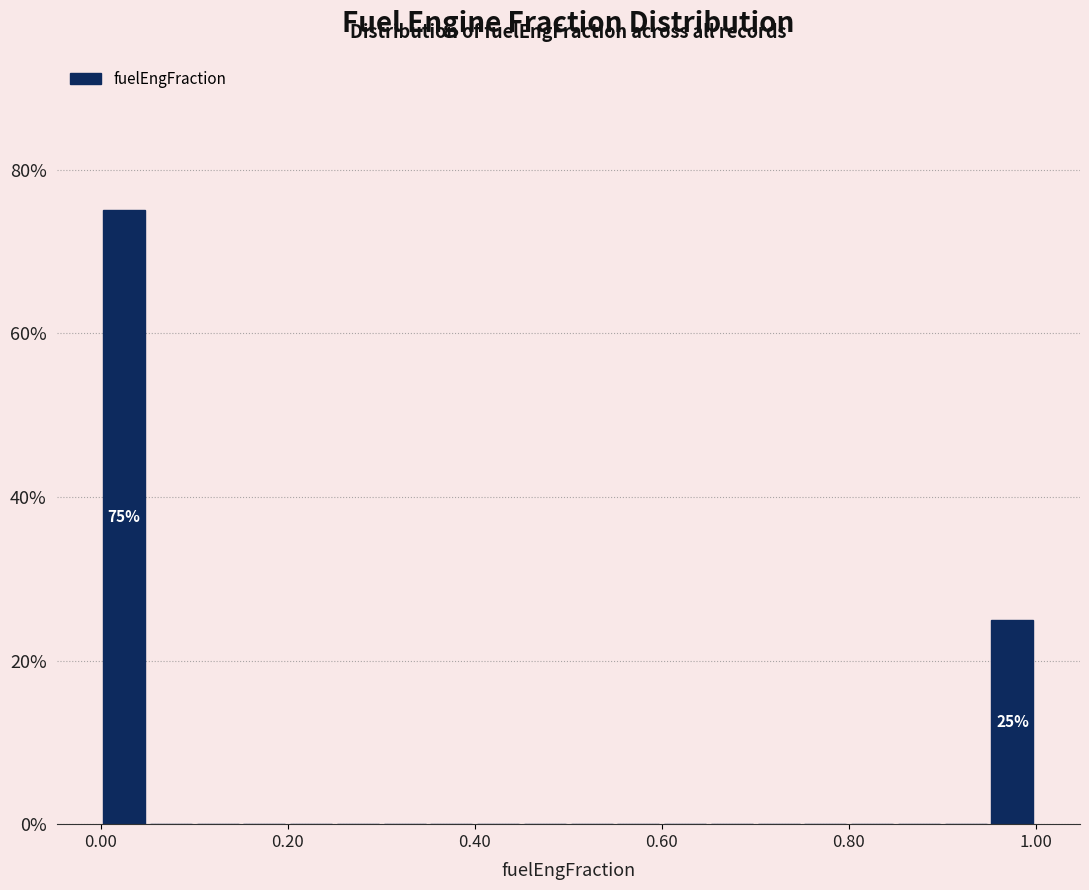

Read against the x-axis, roughly where is the centre of the tallest bar?

0.02